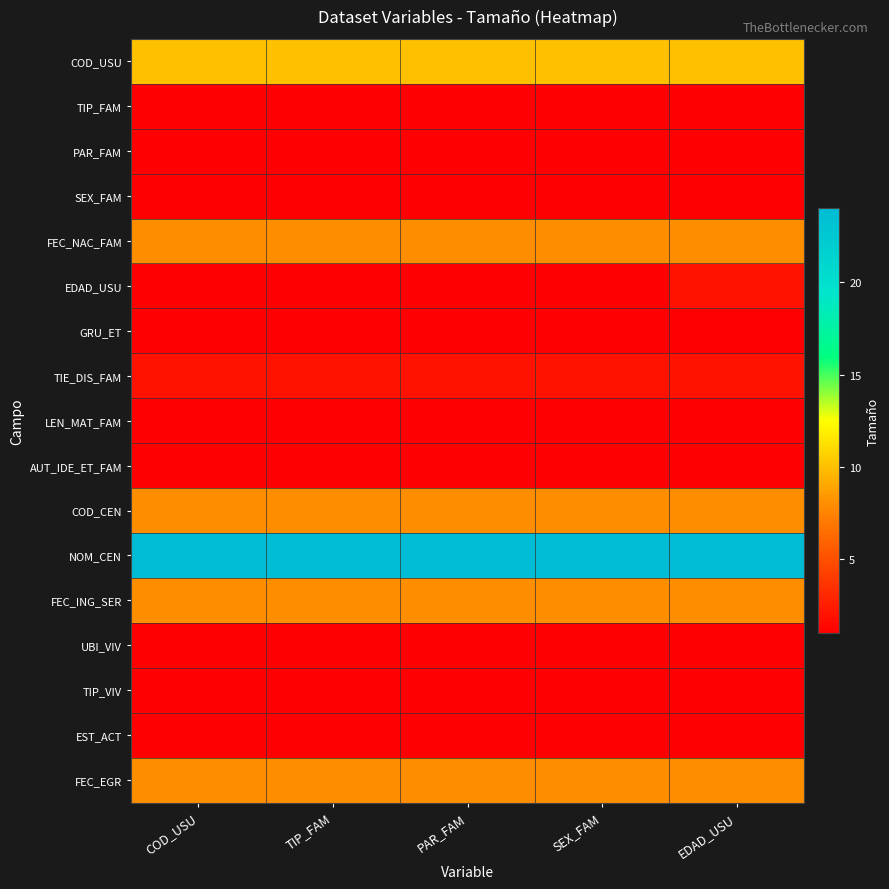

Reading left to right, what are all the values shown in this chart?

COD_USU: COD_USU=10	TIP_FAM=10	PAR_FAM=10	SEX_FAM=10	EDAD_USU=10
TIP_FAM: COD_USU=1	TIP_FAM=1	PAR_FAM=1	SEX_FAM=1	EDAD_USU=1
PAR_FAM: COD_USU=1	TIP_FAM=1	PAR_FAM=1	SEX_FAM=1	EDAD_USU=1
SEX_FAM: COD_USU=1	TIP_FAM=1	PAR_FAM=1	SEX_FAM=1	EDAD_USU=1
FEC_NAC_FAM: COD_USU=8	TIP_FAM=8	PAR_FAM=8	SEX_FAM=8	EDAD_USU=8
EDAD_USU: COD_USU=1	TIP_FAM=1	PAR_FAM=1	SEX_FAM=1	EDAD_USU=2
GRU_ET: COD_USU=1	TIP_FAM=1	PAR_FAM=1	SEX_FAM=1	EDAD_USU=1
TIE_DIS_FAM: COD_USU=2	TIP_FAM=2	PAR_FAM=2	SEX_FAM=2	EDAD_USU=2
LEN_MAT_FAM: COD_USU=1	TIP_FAM=1	PAR_FAM=1	SEX_FAM=1	EDAD_USU=1
AUT_IDE_ET_FAM: COD_USU=1	TIP_FAM=1	PAR_FAM=1	SEX_FAM=1	EDAD_USU=1
COD_CEN: COD_USU=8	TIP_FAM=8	PAR_FAM=8	SEX_FAM=8	EDAD_USU=8
NOM_CEN: COD_USU=24	TIP_FAM=24	PAR_FAM=24	SEX_FAM=24	EDAD_USU=24
FEC_ING_SER: COD_USU=8	TIP_FAM=8	PAR_FAM=8	SEX_FAM=8	EDAD_USU=8
UBI_VIV: COD_USU=1	TIP_FAM=1	PAR_FAM=1	SEX_FAM=1	EDAD_USU=1
TIP_VIV: COD_USU=1	TIP_FAM=1	PAR_FAM=1	SEX_FAM=1	EDAD_USU=1
EST_ACT: COD_USU=1	TIP_FAM=1	PAR_FAM=1	SEX_FAM=1	EDAD_USU=1
FEC_EGR: COD_USU=8	TIP_FAM=8	PAR_FAM=8	SEX_FAM=8	EDAD_USU=8